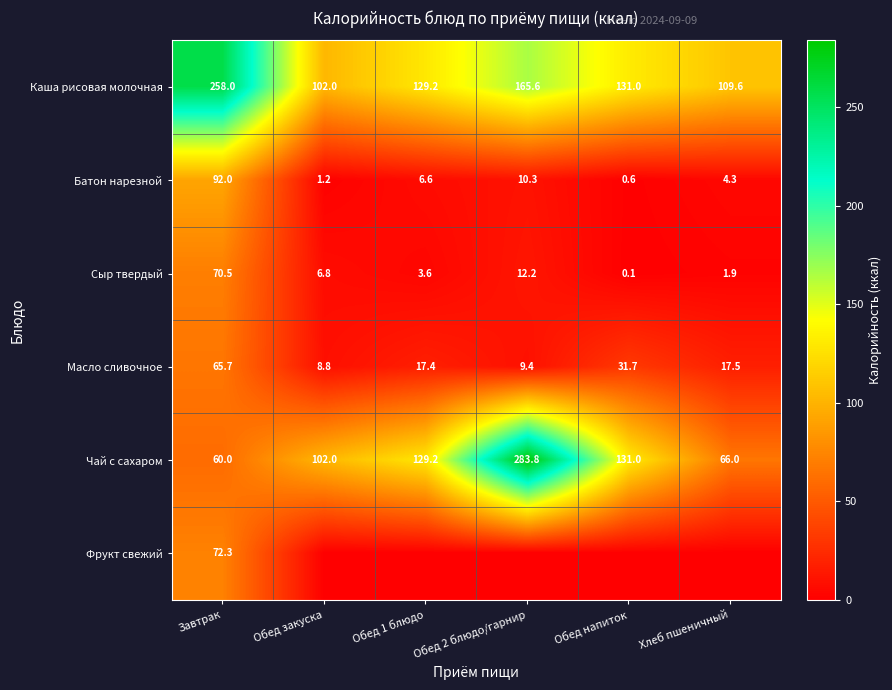

What is the difference between the maximum and minimum values in the Батон нарезной series?

91.4